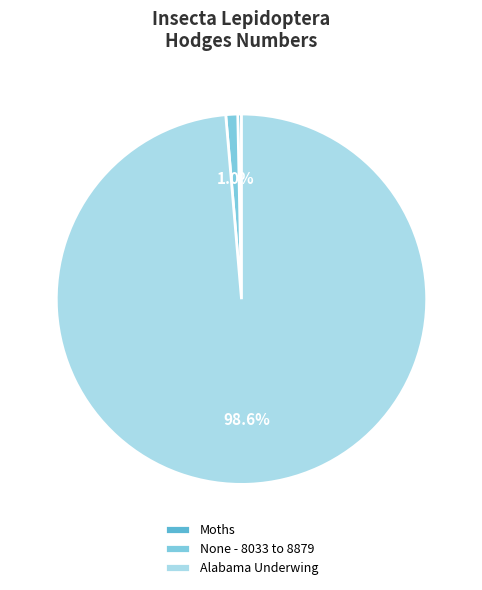

Is the sum of Alabama Underwing and None - 8033 to 8879 greater than half?

Yes